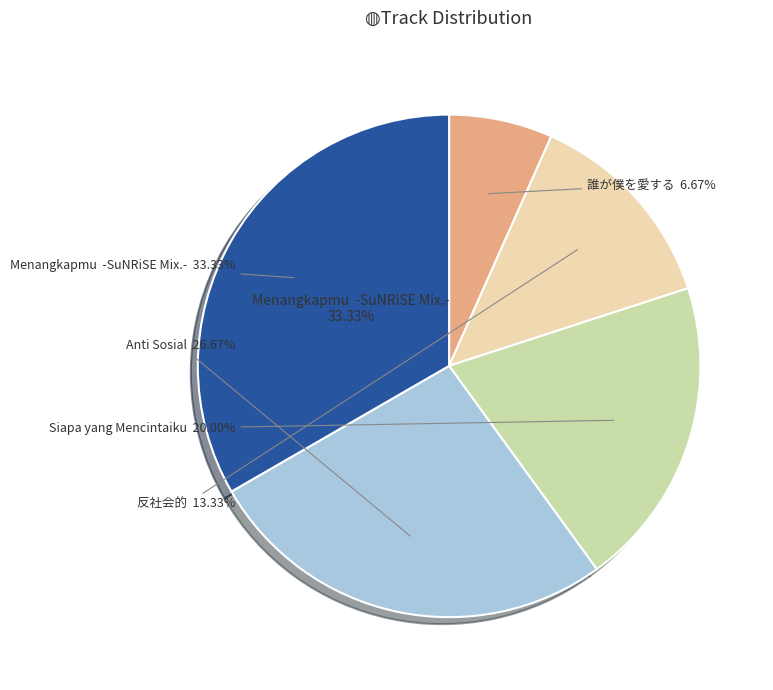

What percentage is the Menangkapmu  -SuNRiSE Mix.- slice, to the nearest percent?

33%